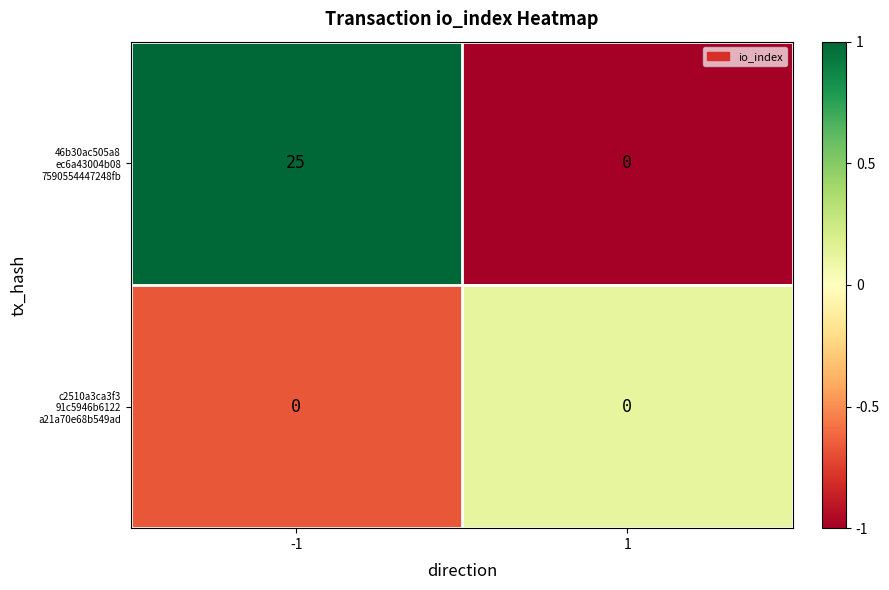

What is the difference between the highest and lowest values at -1?

25